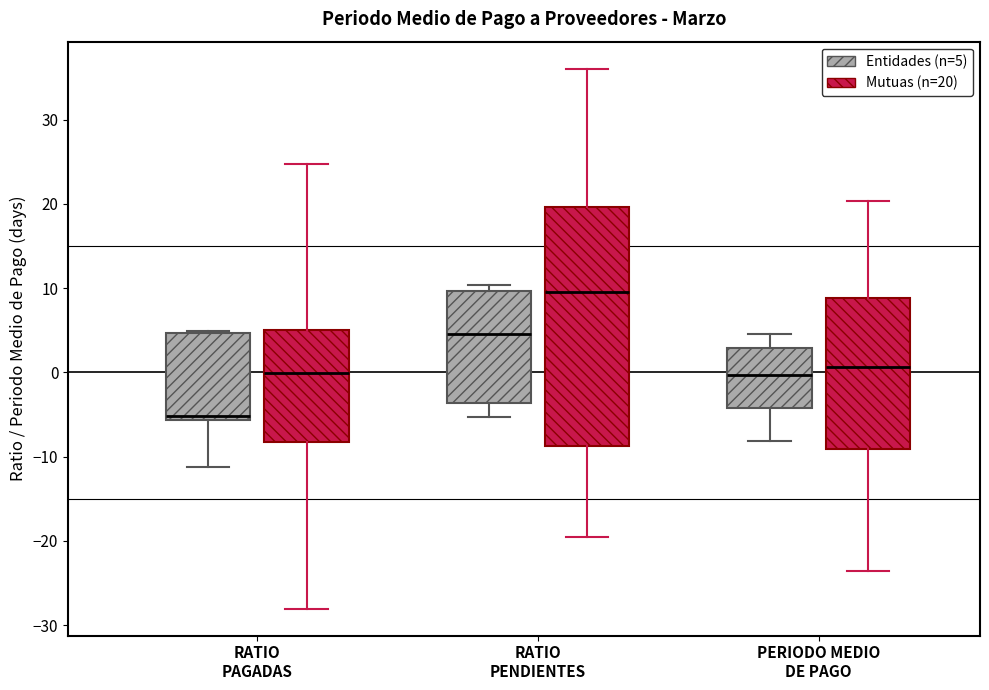

Reading left to right, read every box against the y-axis: the position of its median line, the range the box covers, and the ends of its whiskers. The values are not printed on the chart, so give them approximately, as read against the axis.

RATIO PAGADAS (Entidades (n=5)): median -5, box -6 to 5, whiskers -11 to 5
RATIO PAGADAS (Mutuas (n=20)): median 0, box -8 to 5, whiskers -28 to 25
RATIO PENDIENTES (Entidades (n=5)): median 5, box -4 to 10, whiskers -5 to 10 (just above the box's upper edge)
RATIO PENDIENTES (Mutuas (n=20)): median 10, box -9 to 20, whiskers -20 to 36
PERIODO MEDIO DE PAGO (Entidades (n=5)): median 0, box -4 to 3, whiskers -8 to 5
PERIODO MEDIO DE PAGO (Mutuas (n=20)): median 1, box -9 to 9, whiskers -24 to 20